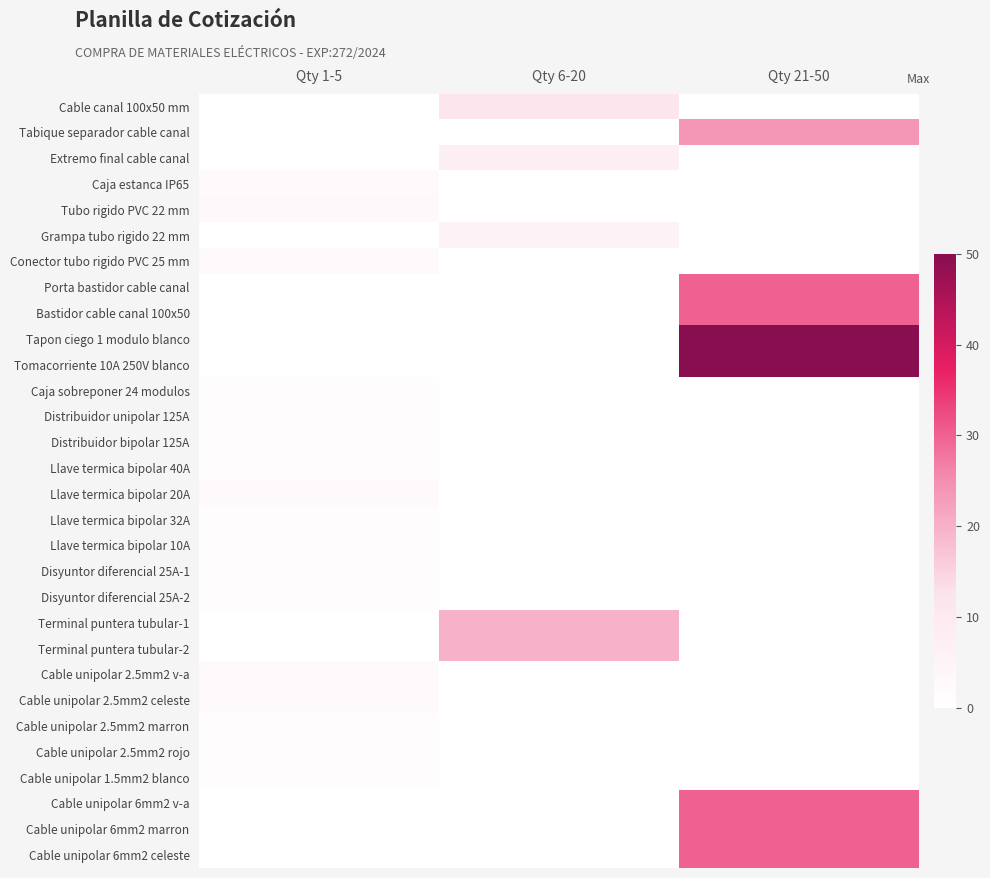

Between Qty 6-20 and Qty 21-50, which series saw the biggest shift?

Tapon ciego 1 modulo blanco